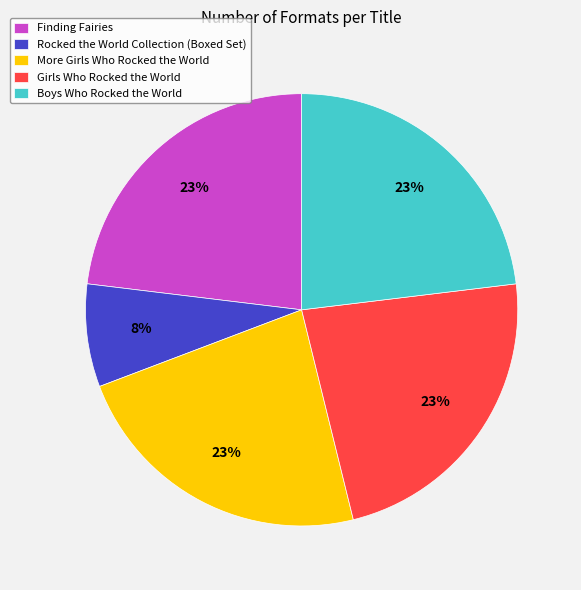

Does Girls Who Rocked the World account for over 50% of the chart?

No